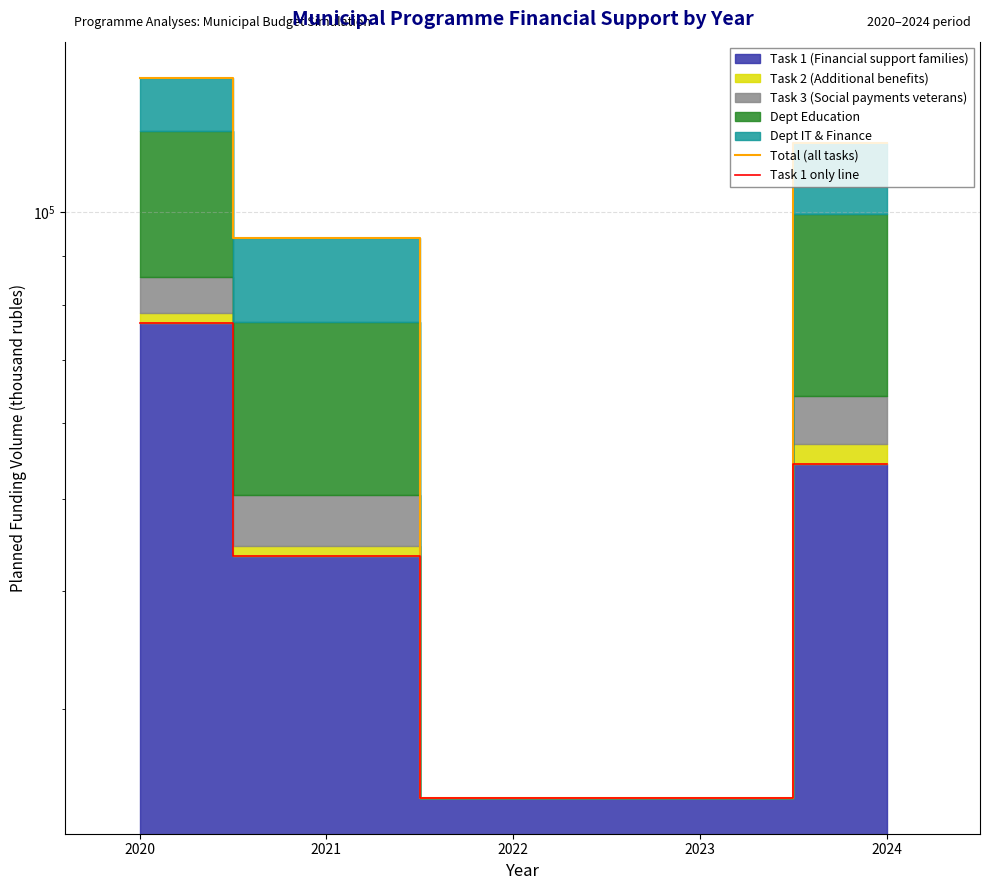

Which series has the widest spread of values?

Total (all tasks)